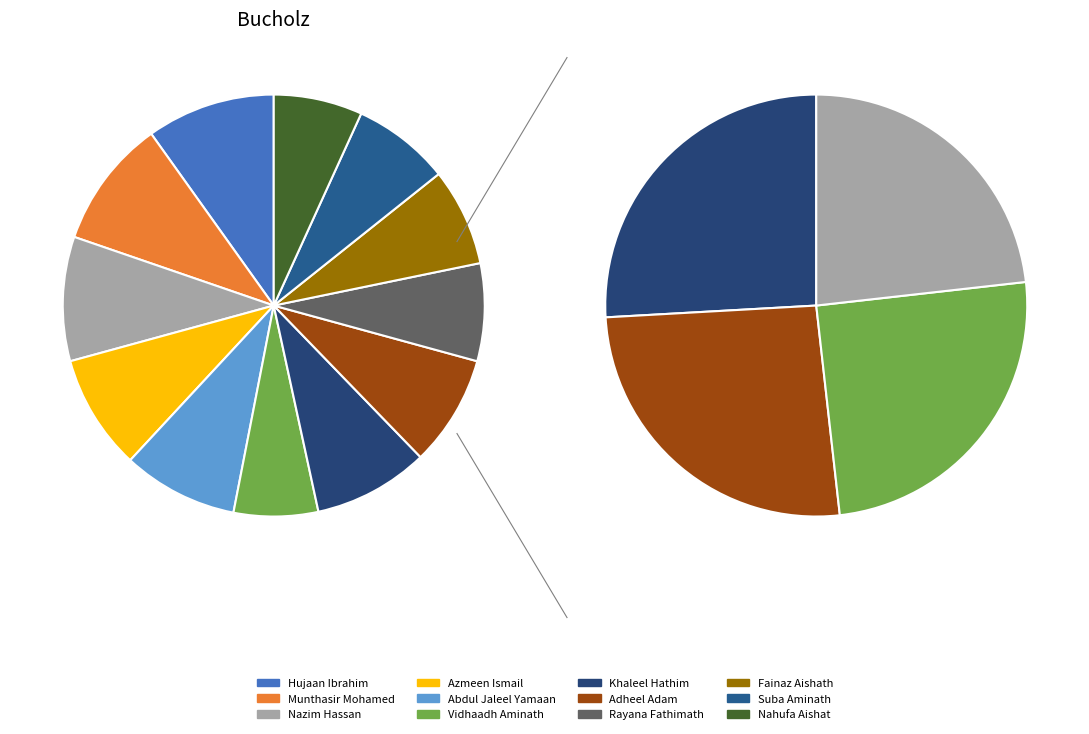

To the nearest percent, what is the combined percentage of Khaleel Hathim and Fainaz Aishath?

16%